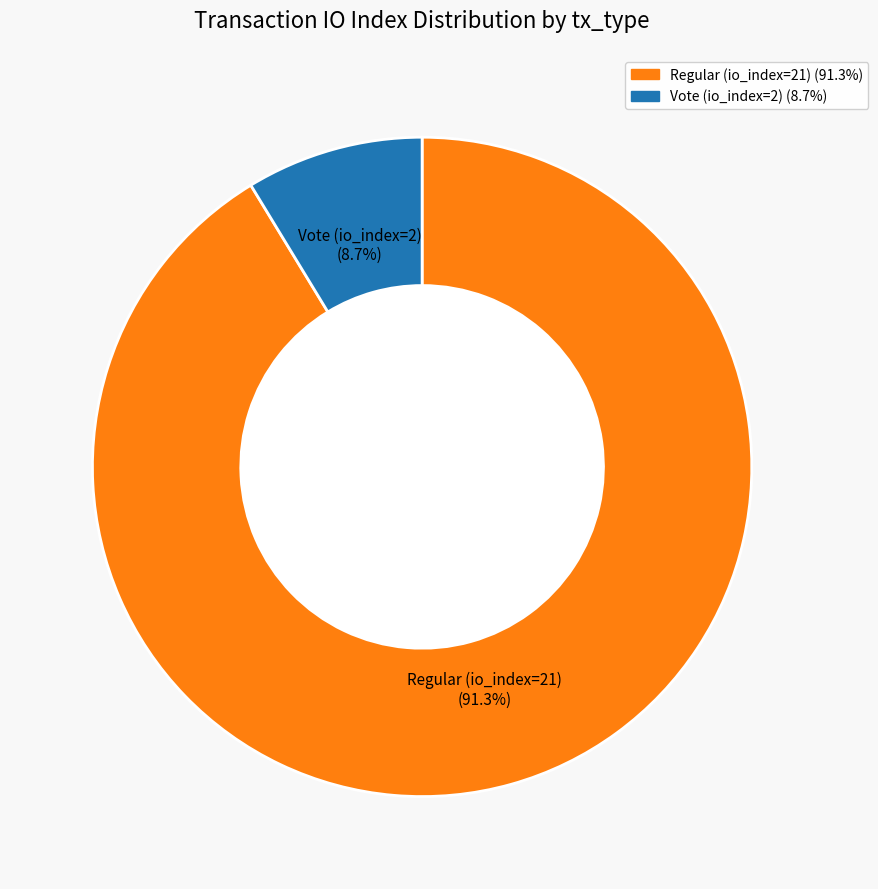

What is the smallest slice in the pie chart?

Vote (io_index=2)